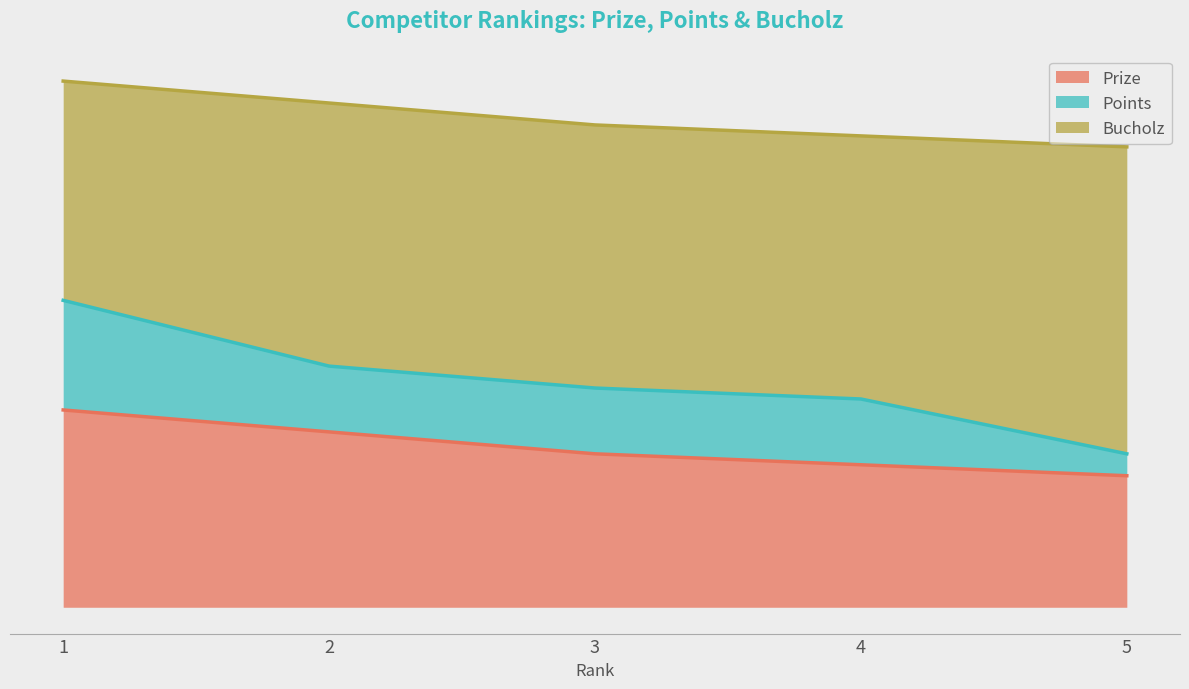

What is the spread (max minus min) of values at 3?

18